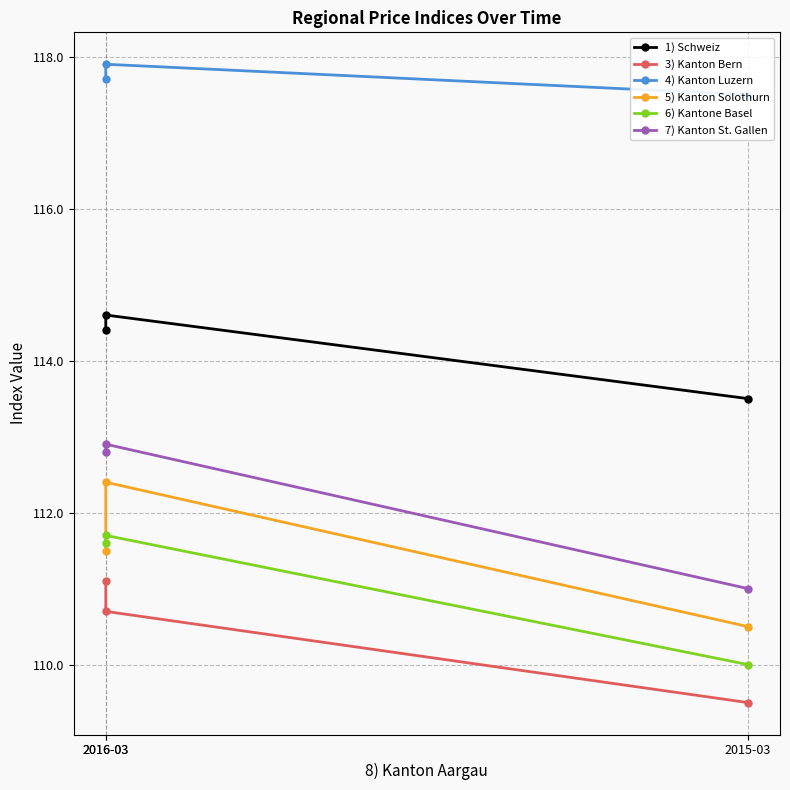

Which category has the lowest value across all series?

2015-03